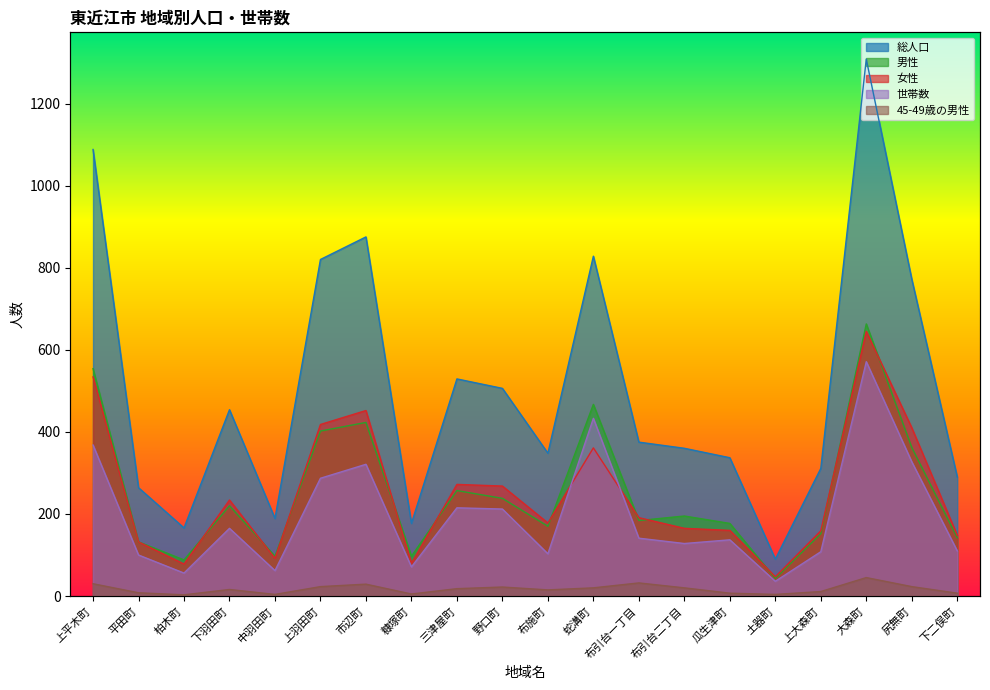

How many values in the 総人口 series are below 375?

10